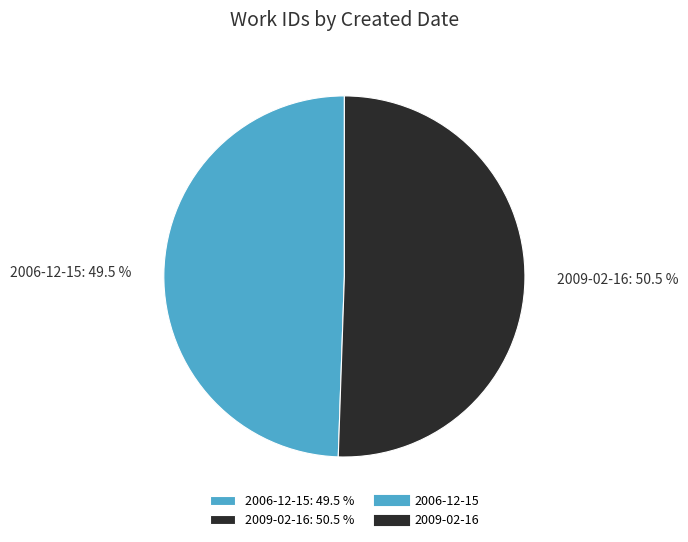

Approximately how many times larger is the value at 2009-02-16: 50.5 % compared to 2006-12-15: 49.5 %?

1.0